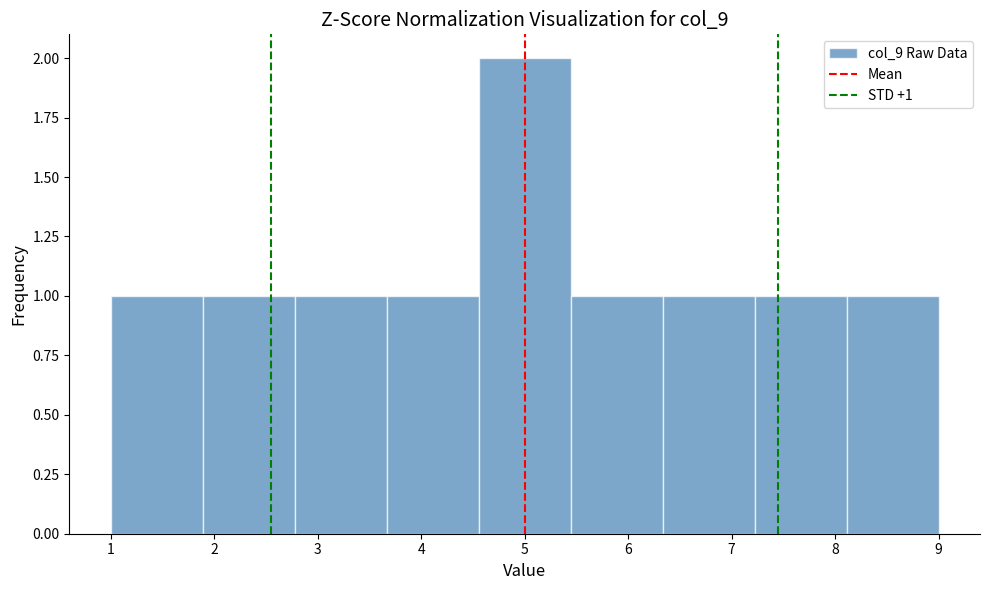

Which range on the x-axis has the tallest bar?

4.6 to 5.4